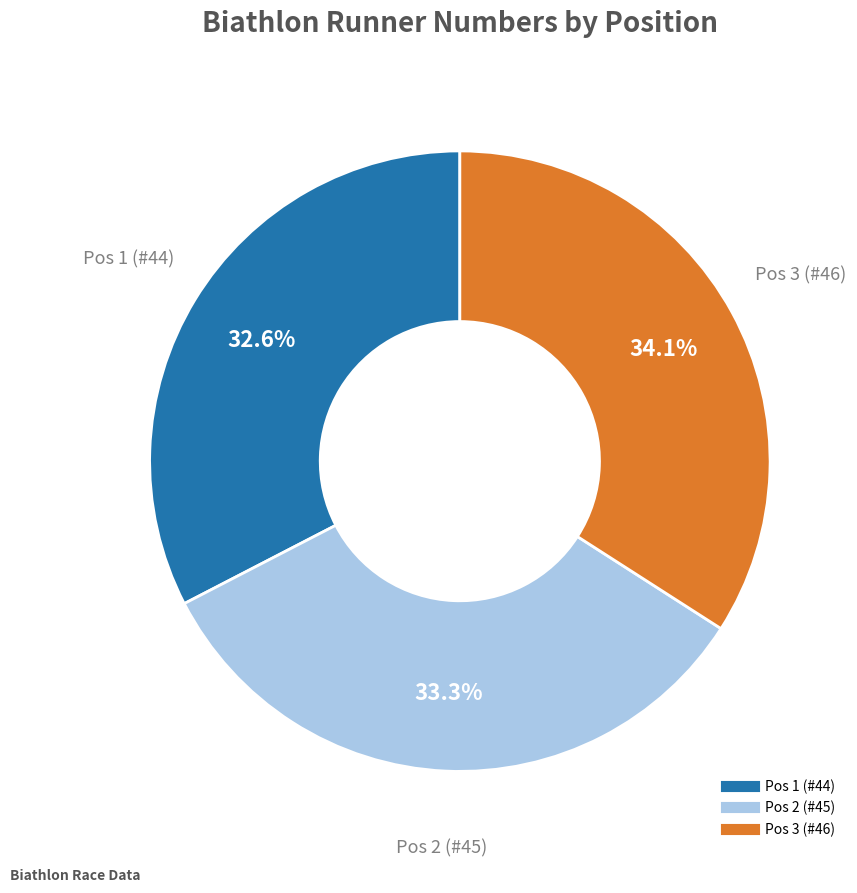

Does any single category account for the majority?

No